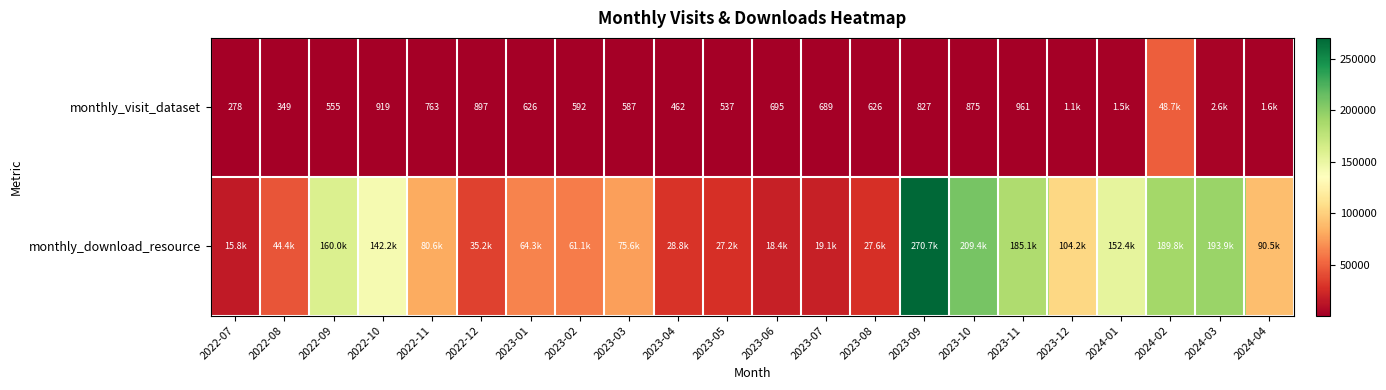

The monthly_visit_dataset series shows 278 at 2022-07. True or false?

True